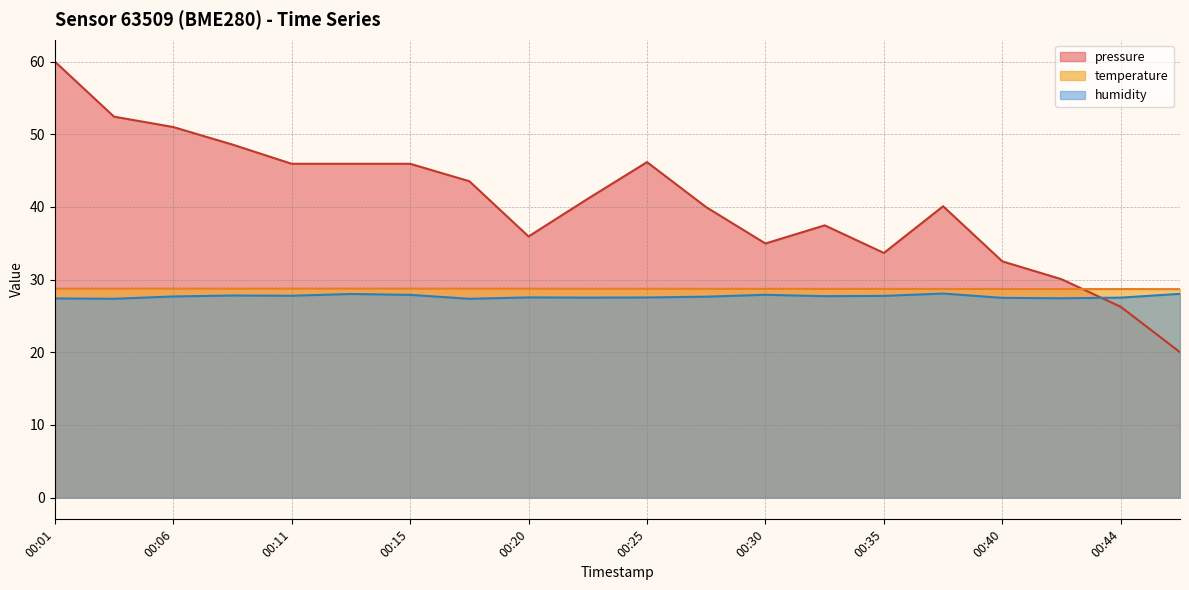

Is it true that pressure equals 27.3 at 00:28?

False